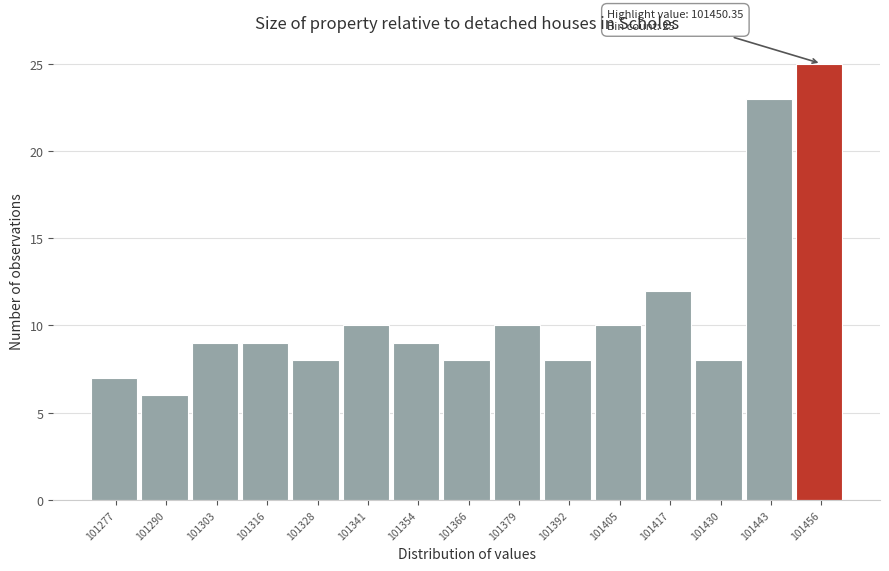

Which range on the x-axis has the tallest bar?

101450 to 101462